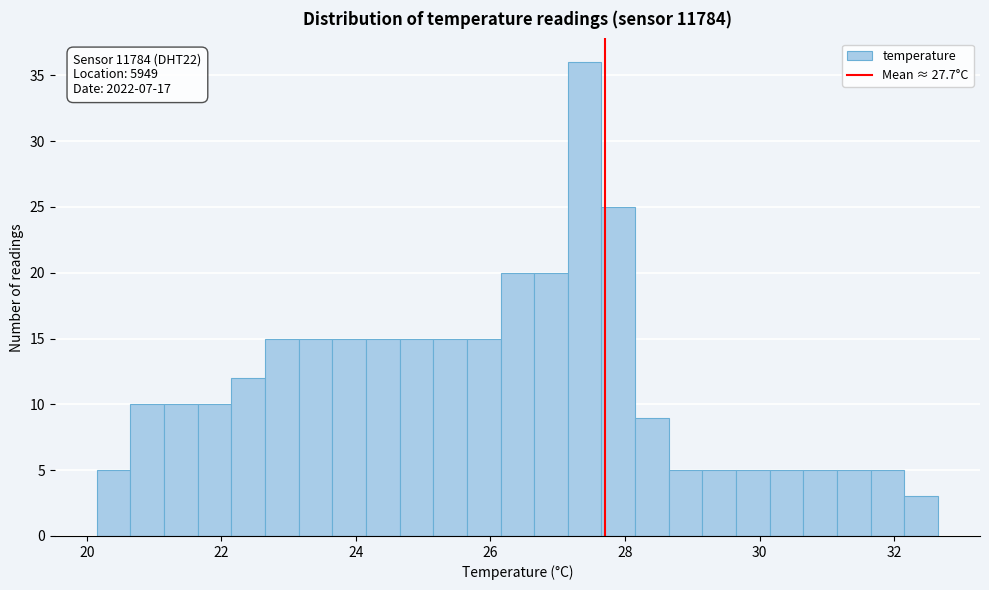

Read against the x-axis, roughly where is the centre of the tallest bar?

27.4